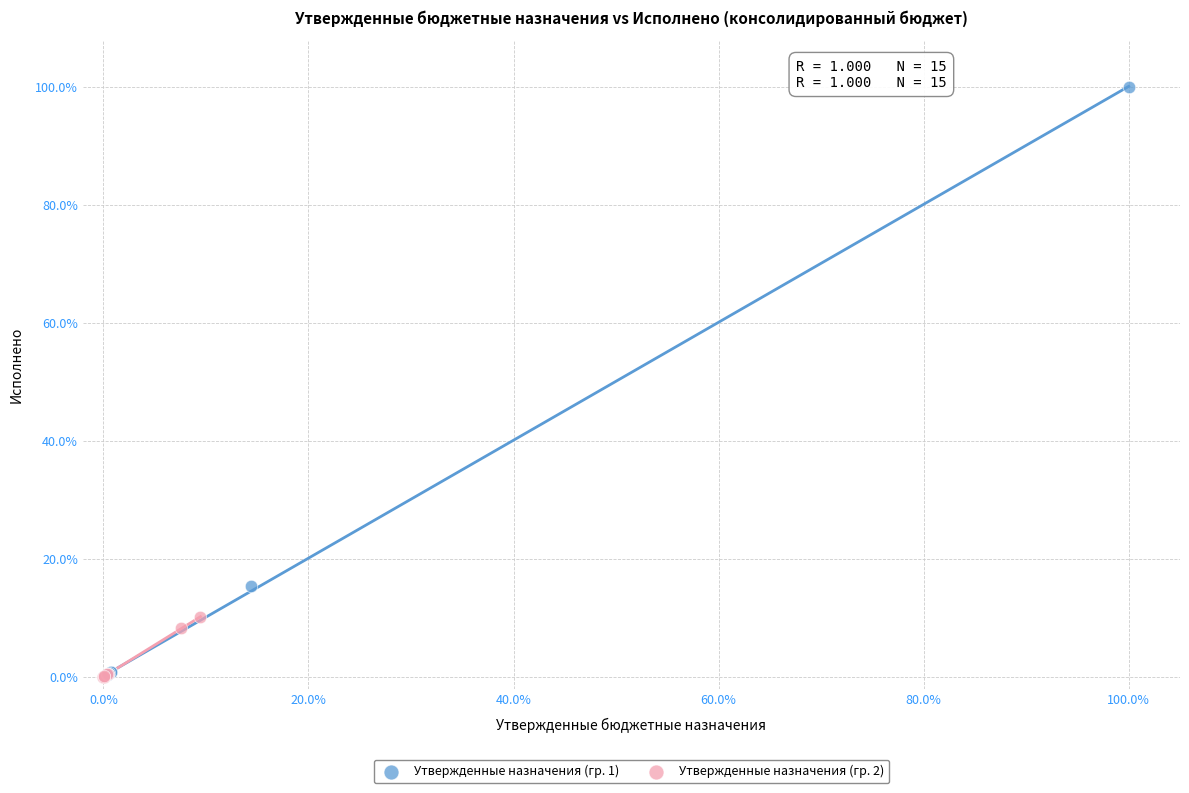

Which series reaches the maximum Y coordinate?

Утвержденные назначения (гр. 1)